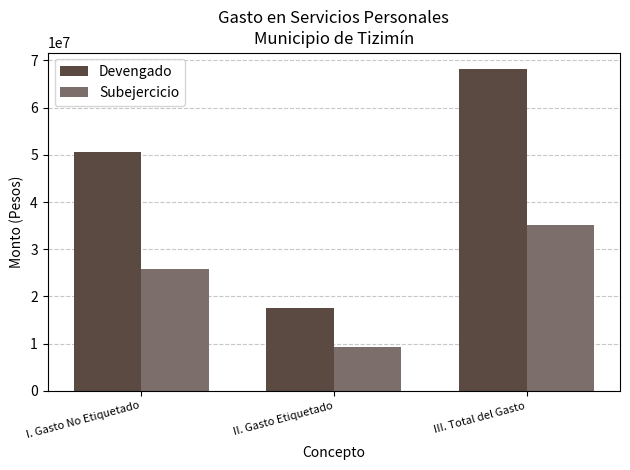

At which category is the sum across all series the highest?

III. Total del Gasto